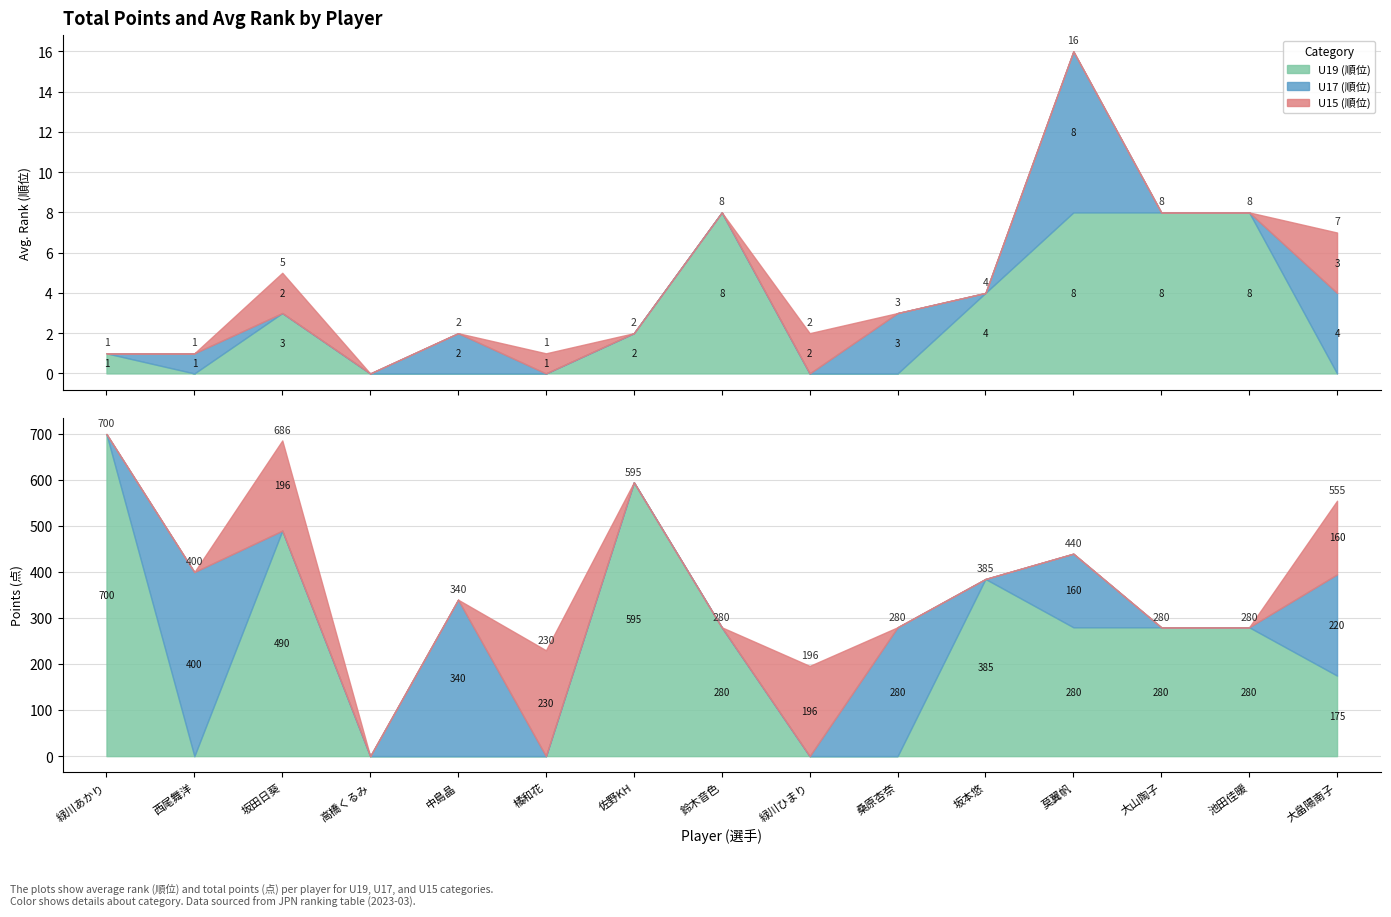

Is it true that U17 (順位) equals 3 at 10?

True